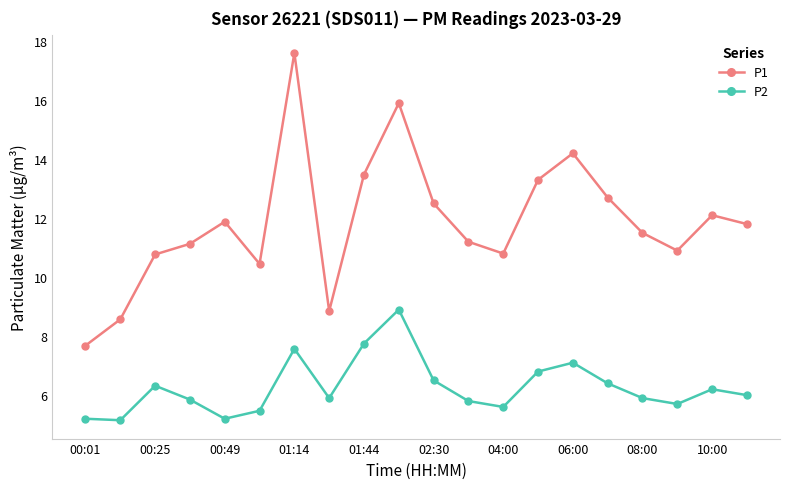

What is the maximum value for P1?

17.6